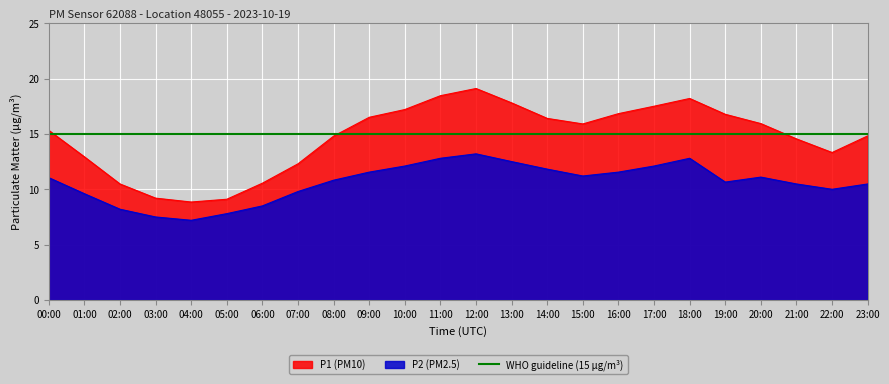

At which label does P1 reach its minimum?

04:00